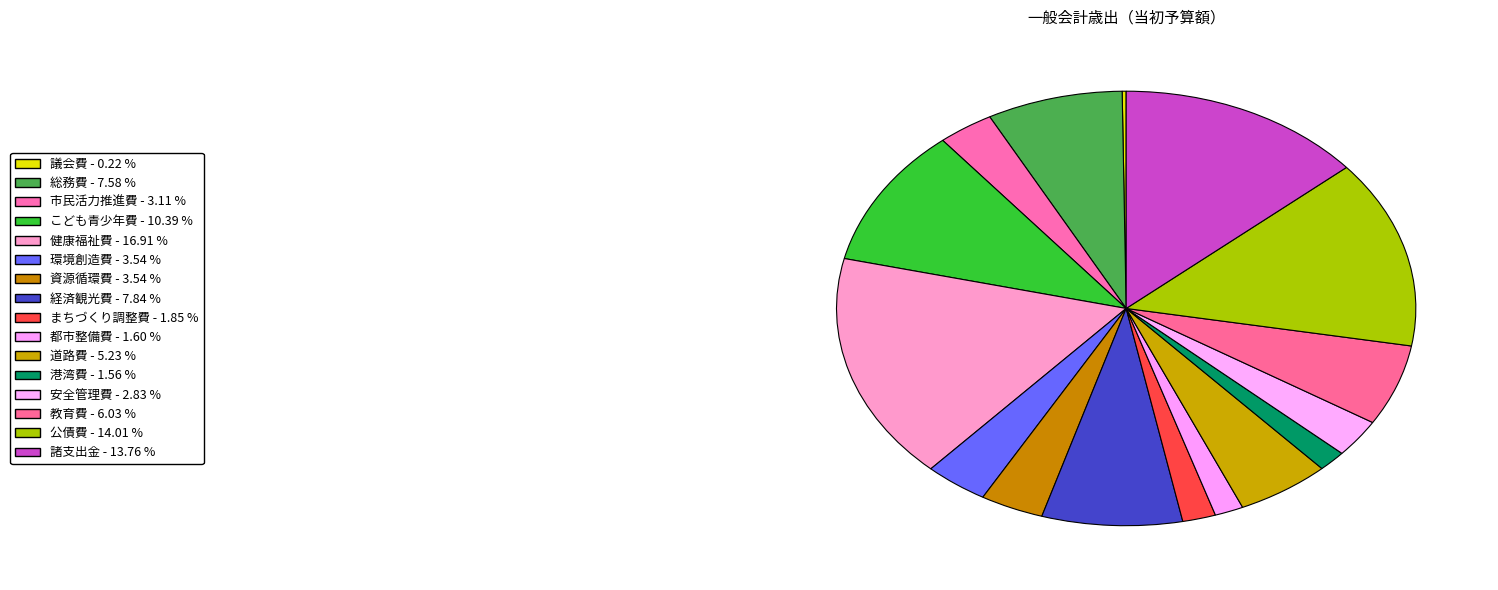

What is the largest slice in the pie chart?

健康福祉費